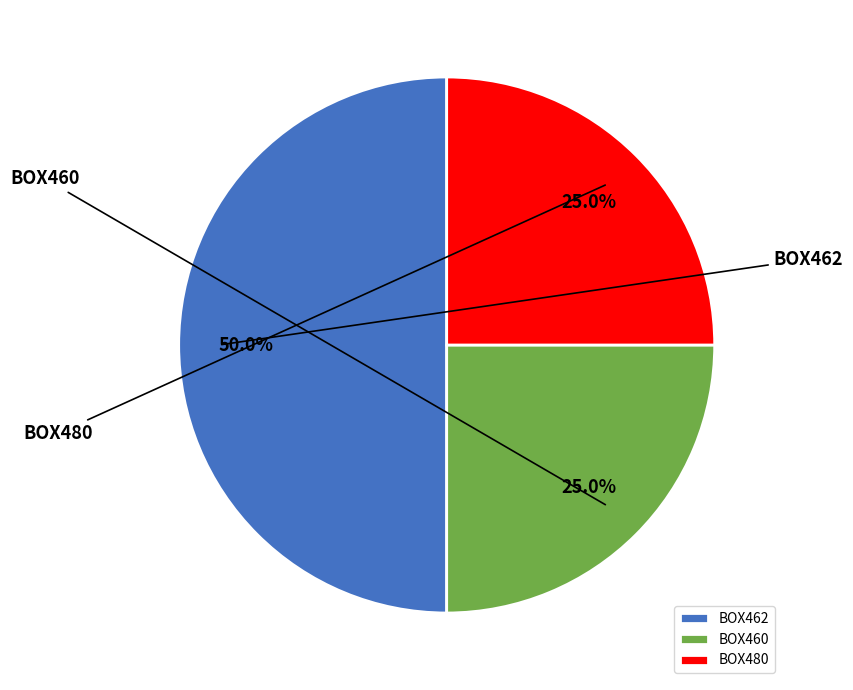

To the nearest percent, what percentage of the pie is BOX462?

50%